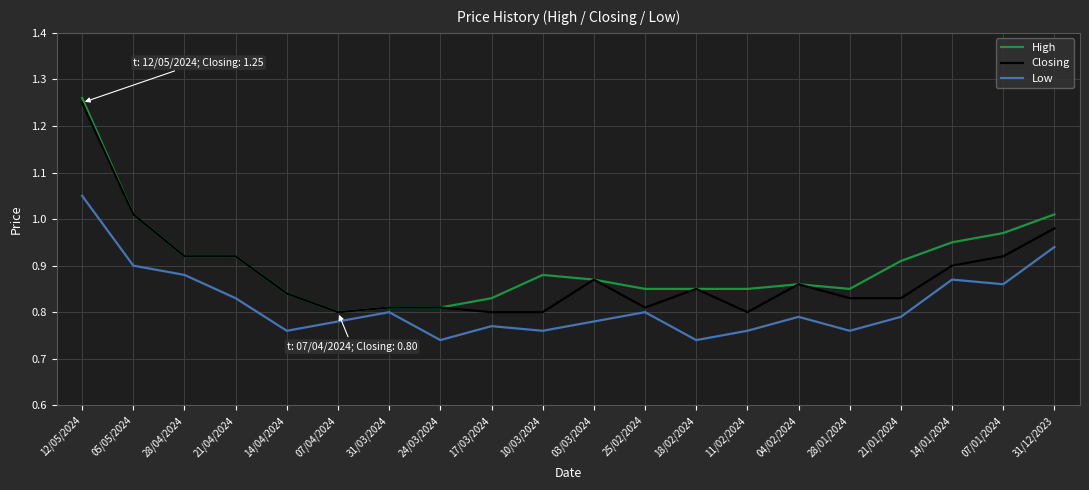

At which label is Closing closest to 1?

05/05/2024